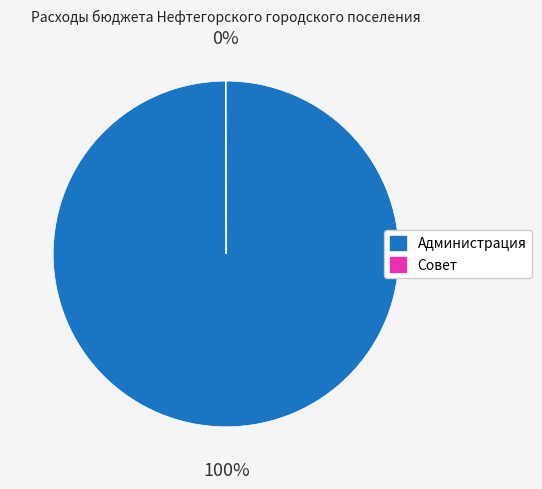

Is there any slice that represents more than half of the pie?

Yes